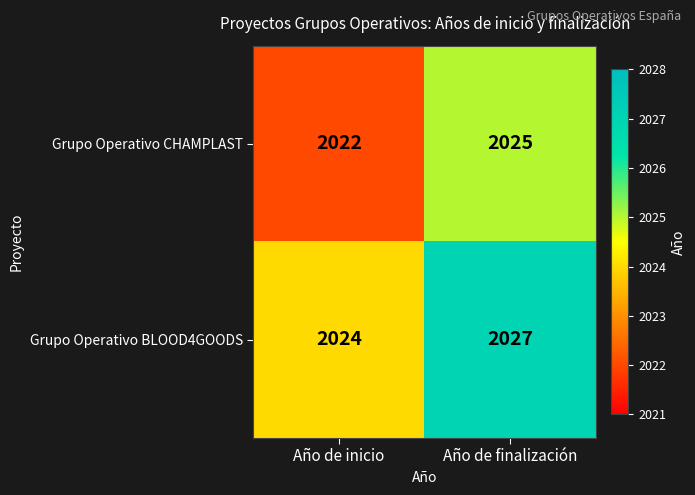

Reading left to right, transcribe all the data shown in this chart.

Grupo Operativo CHAMPLAST: Año de inicio=2022	Año de finalización=2025
Grupo Operativo BLOOD4GOODS: Año de inicio=2024	Año de finalización=2027